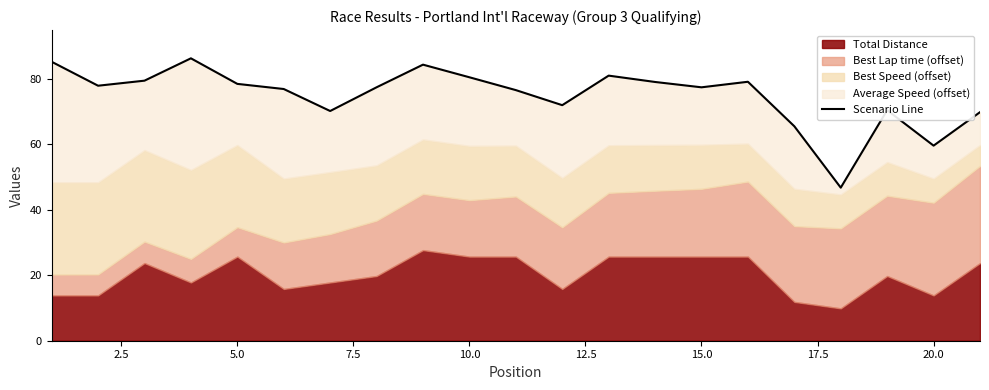

What is the sum of the values at 19 and 20.0?

143.9